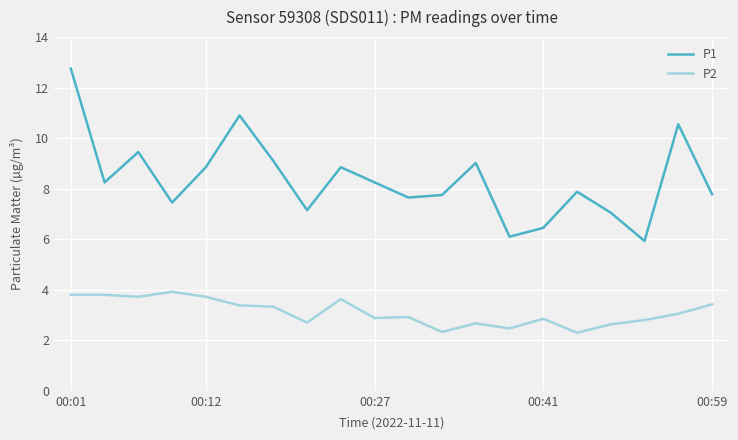

True or false: P1 and P2 intersect in this chart.

False